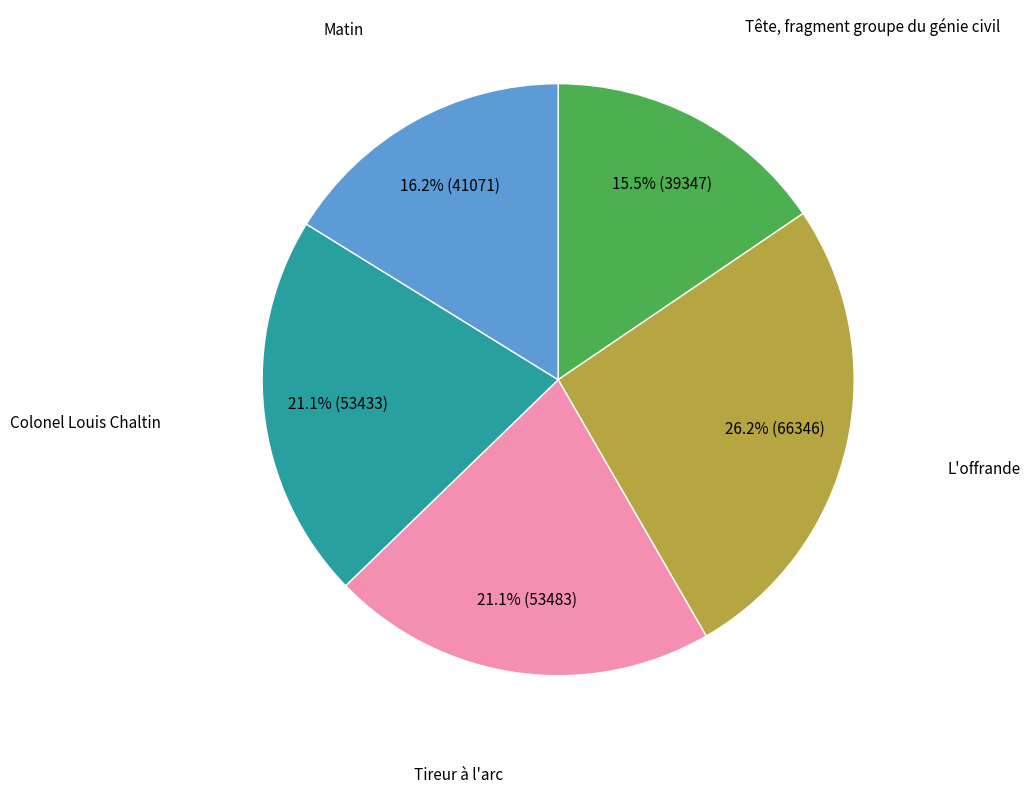

Is there a majority slice in this chart?

No